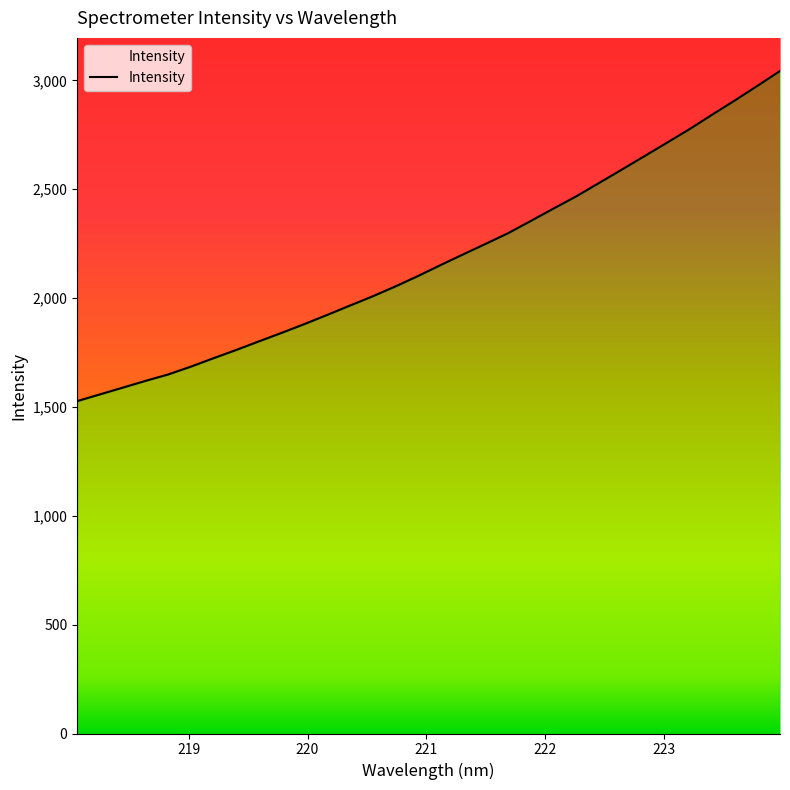

Count the number of data series in this chart.

1